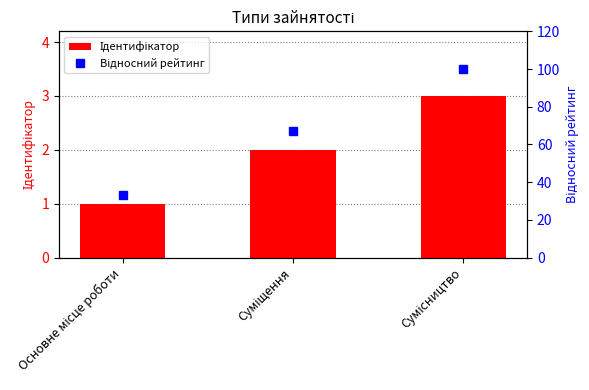

The value of Ідентифікатор at Сумісництво is 4. True or false?

False